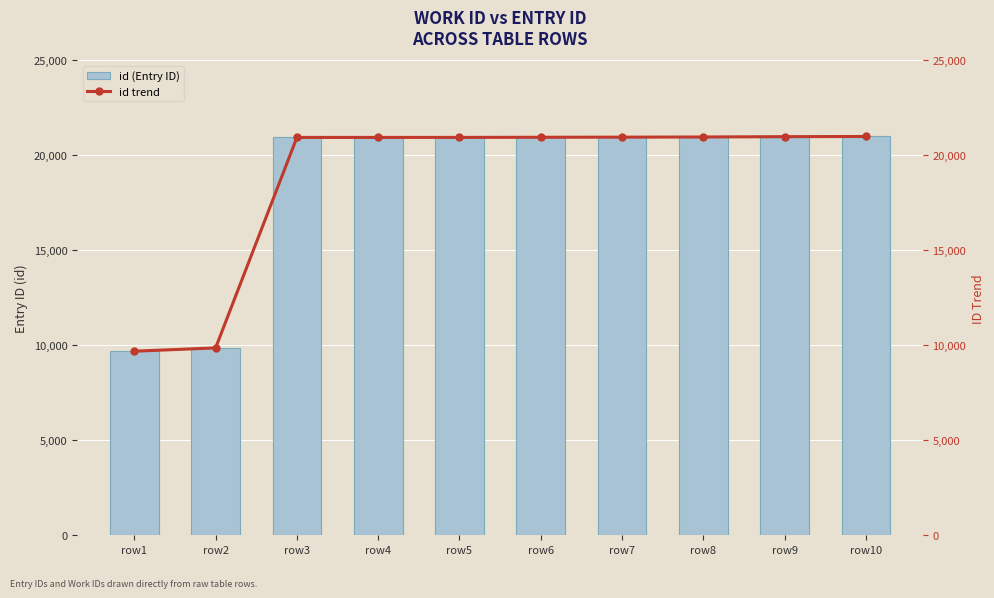

What is the minimum value shown in the chart?

9692